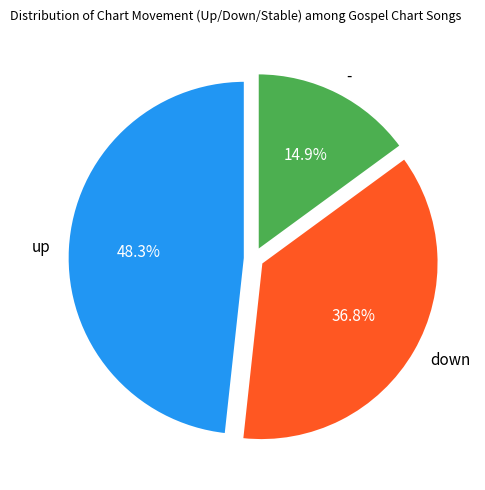

What percentage do up and down together represent?

85.1%